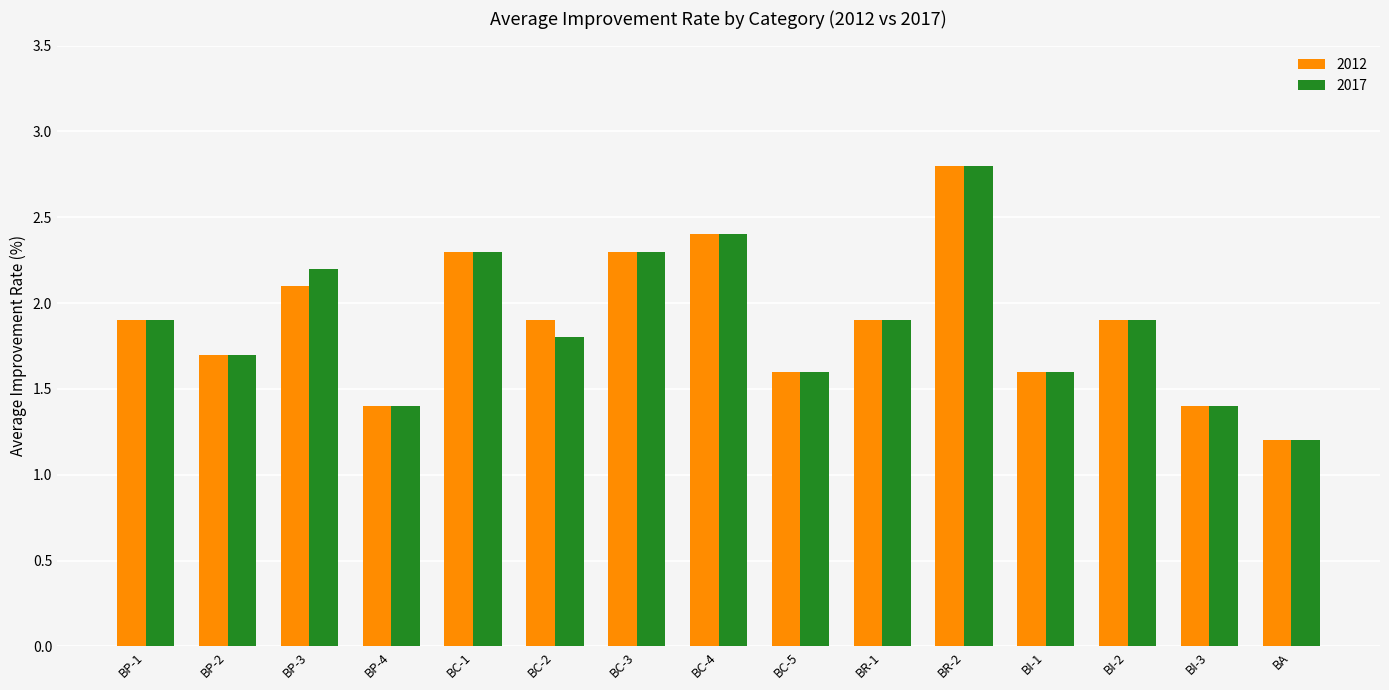

What is the sum of all 2012 values?

28.4